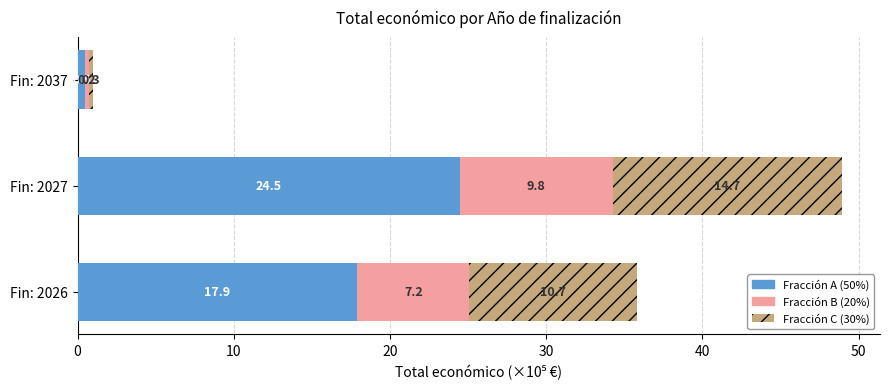

What is the total value across all series at Fin: 2026?

35.8